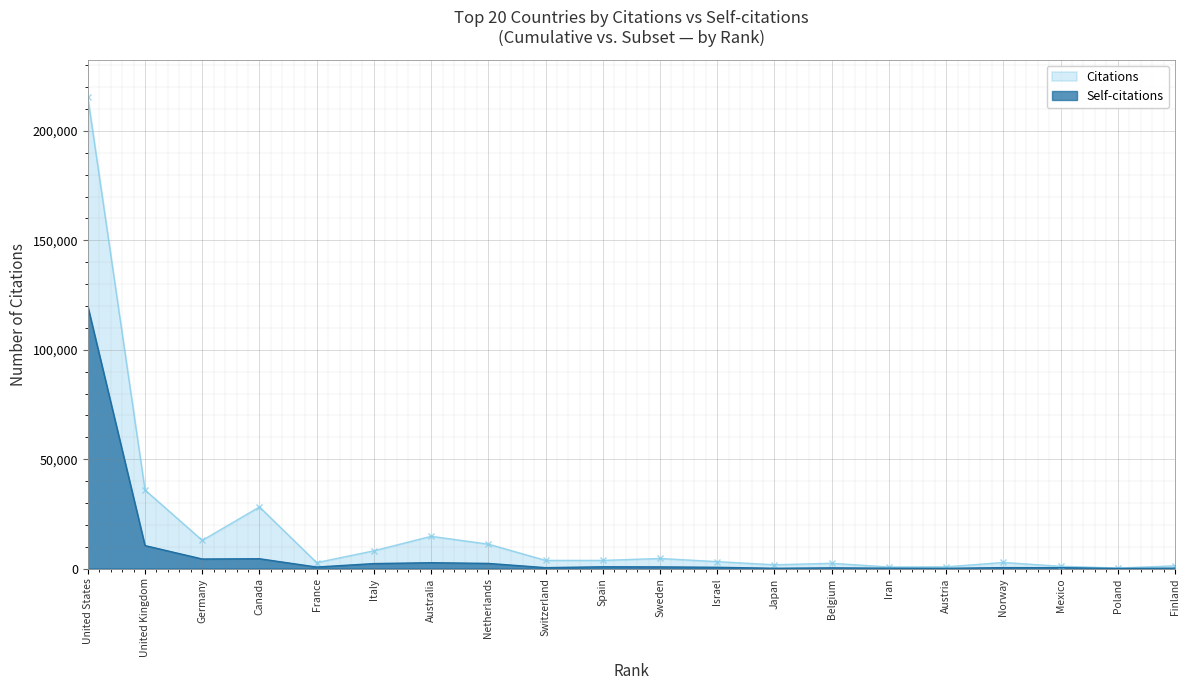

What is the sum of all Self-citations values?

151953